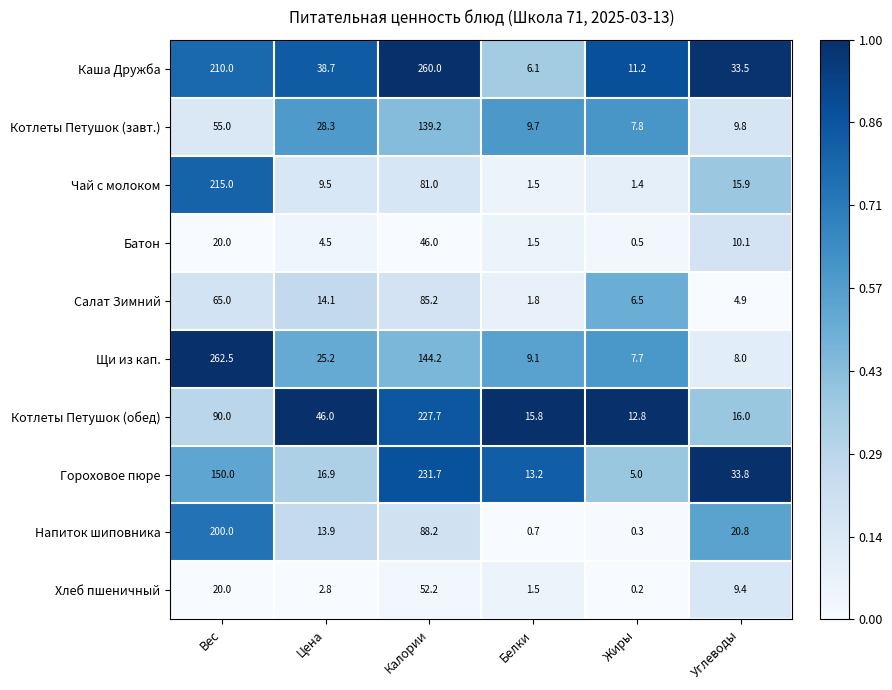

What value does the Напиток шиповника series have at Белки?

0.7